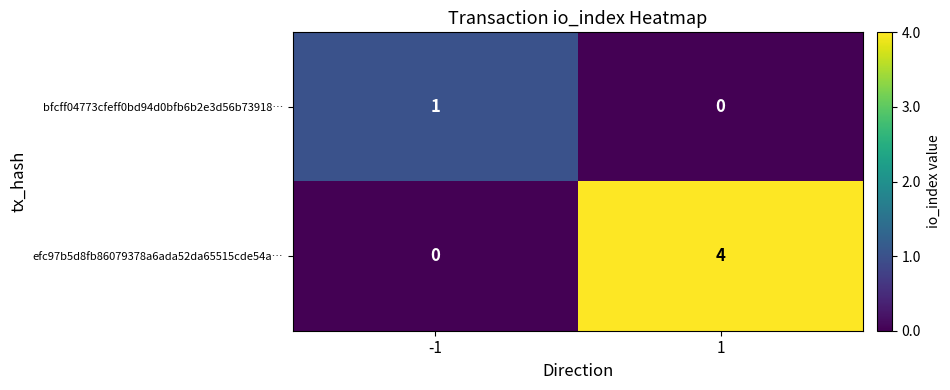

At which category does the chart reach its peak across all series?

1